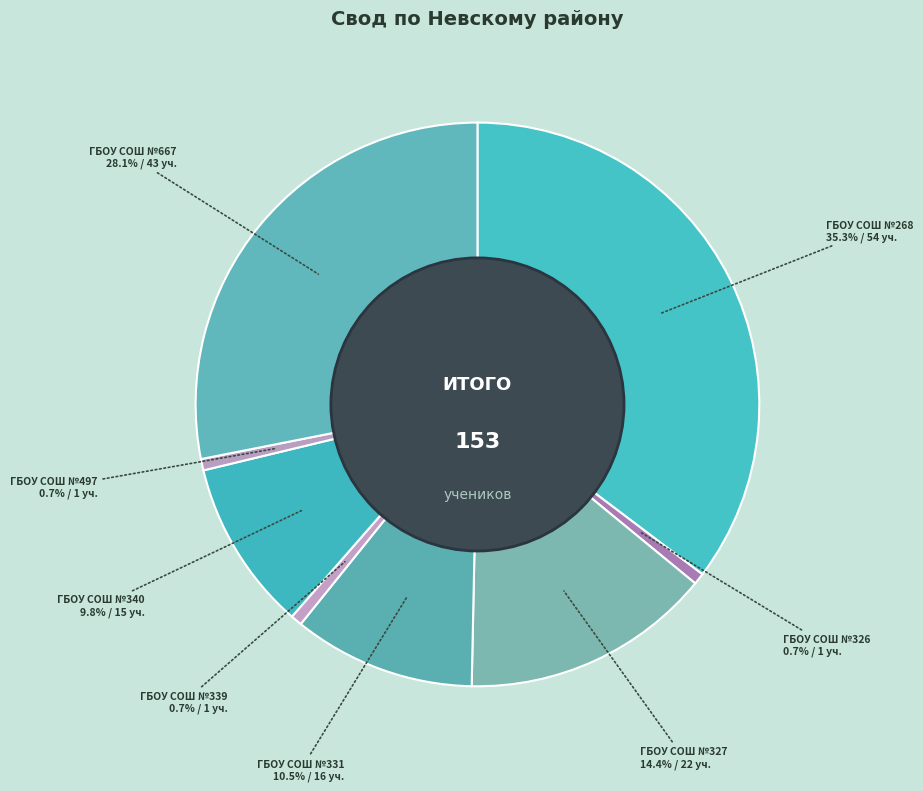

How much of the chart is everything except ГБОУ СОШ №340?

90.2%